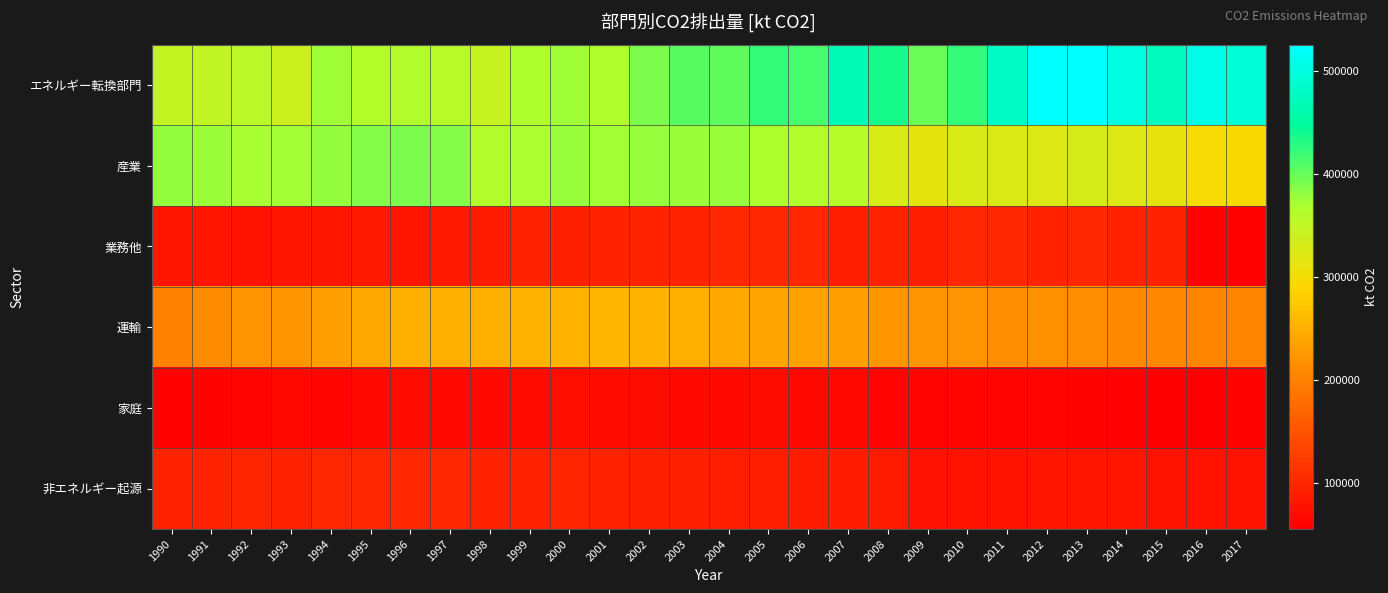

Reading left to right, extract all data points from this chart.

エネルギー転換部門: 1990=348936.2	1991=350273.5	1992=355679.4	1993=339303.3	1994=373332.9	1995=361230.4	1996=363116.0	1997=358318.3	1998=345182.3	1999=366422.8	2000=374958.1	2001=365909.6	2002=391510.9	2003=407866.1	2004=403267.7	2005=423102.8	2006=414927.5	2007=467242.0	2008=436613.8	2009=398077.0	2010=422986.2	2011=480216.9	2012=525760.9	2013=525638.7	2014=499176.5	2015=474194.7	2016=506951.9	2017=493213.6
産業: 1990=379397.5	1991=376897.8	1992=371306.0	1993=373133.6	1994=379778.0	1995=386795.2	1996=391505.6	1997=387124.1	1998=363277.4	1999=367873.4	2000=377843.5	2001=371714.6	2002=376984.0	2003=376604.8	2004=377383.8	2005=366550.8	2006=362976.5	2007=359293.9	2008=328560.6	2009=314612.8	2010=329017.1	2011=326585.4	2012=324678.3	2013=331883.2	2014=322627.4	2015=314164.2	2016=299559.4	2017=295961.9
業務他: 1990=80937.7	1991=79530.9	1992=78147.7	1993=80623.0	1994=82258.2	1995=85494.9	1996=80529.4	1997=85240.8	1998=90154.5	1999=94241.8	2000=93217.5	2001=94950.4	2002=96552.3	2003=96301.8	2004=101513.9	2005=102325.0	2006=99801.5	2007=90397.0	2008=95574.4	2009=91901.6	2010=99678.8	2011=102223.2	2012=96947.4	2013=102653.3	2014=97142.6	2015=95470.2	2016=59077.8	2017=58756.4
運輸: 1990=200596.3	1991=212301.9	1992=218963.0	1993=222807.1	1994=232179.3	1995=241589.7	1996=248320.5	1997=250130.6	1998=248340.2	1999=252462.1	2000=252138.2	2001=256322.9	2002=252709.7	2003=248709.7	2004=242798.2	2005=237323.0	2006=234693.2	2007=231967.4	2008=224392.3	2009=221125.1	2010=221629.8	2011=216842.9	2012=217736.8	2013=214801.8	2014=209844.5	2015=208647.6	2016=206623.6	2017=204870.8
家庭: 1990=58167.2	1991=59301.3	1992=62218.1	1993=65643.2	1994=63833.4	1995=67477.2	1996=69880.4	1997=66730.2	1998=66775.3	1999=68588.8	2000=72226.2	2001=68553.1	2002=71334.9	2003=67914.9	2004=68006.4	2005=70395.5	2006=66236.8	2007=65505.0	2008=61798.2	2009=61365.3	2010=64229.8	2011=62552.7	2012=62637.8	2013=60326.9	2014=58020.0	2015=55397.4	2016=55720.4	2017=59271.4
非エネルギー起源: 1990=95664.0	1991=96771.6	1992=98247.8	1993=95771.6	1994=100712.3	1995=101783.3	1996=102927.9	1997=101841.1	1998=95564.1	1999=95792.1	2000=97818.5	2001=95694.7	2002=92991.8	2003=92768.5	2004=91775.1	2005=91767.9	2006=90215.2	2007=90003.7	2008=86683.5	2009=77135.0	2010=78605.4	2011=77724.3	2012=79591.9	2013=80897.4	2014=79336.1	2015=78449.7	2016=78628.6	2017=79264.1